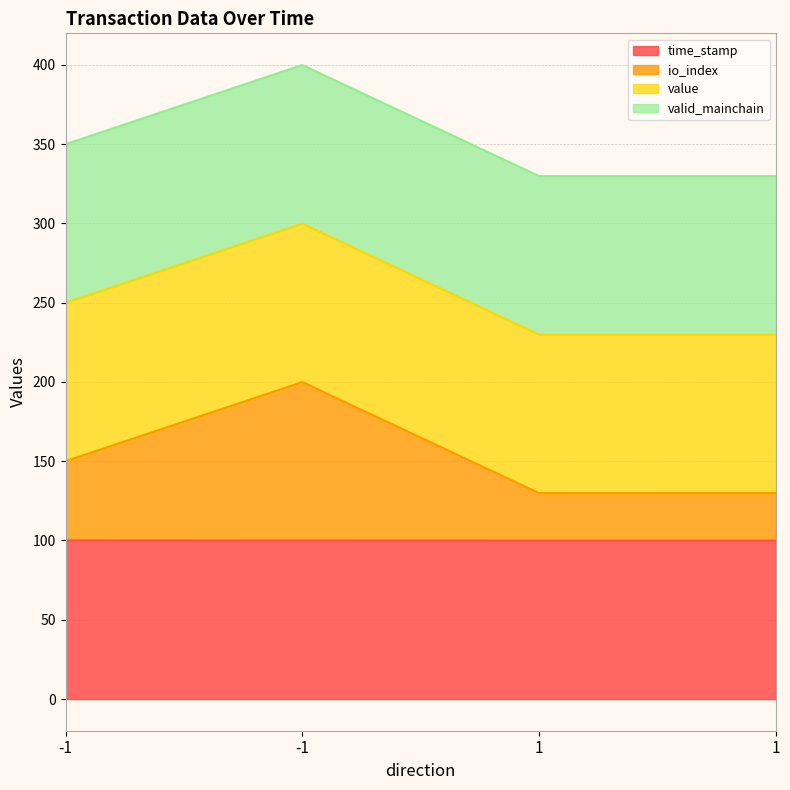

What is the difference between the maximum and minimum values in the time_stamp series?

0.1